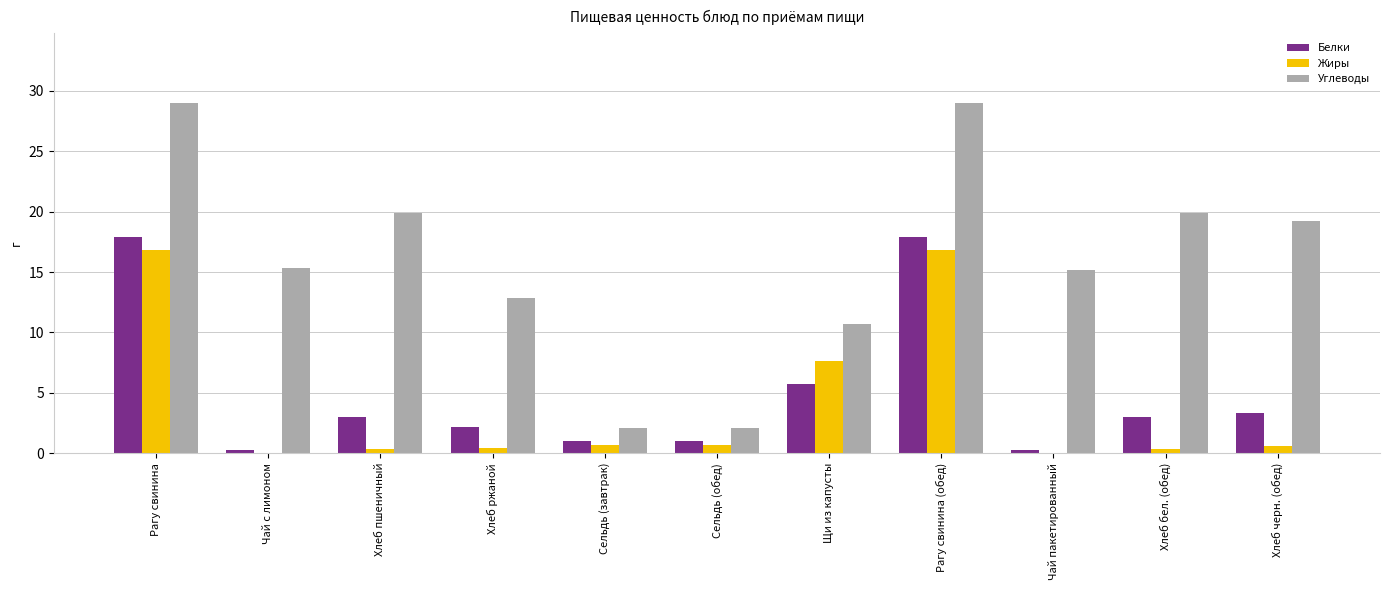

What is the maximum value shown in the chart?

29.0